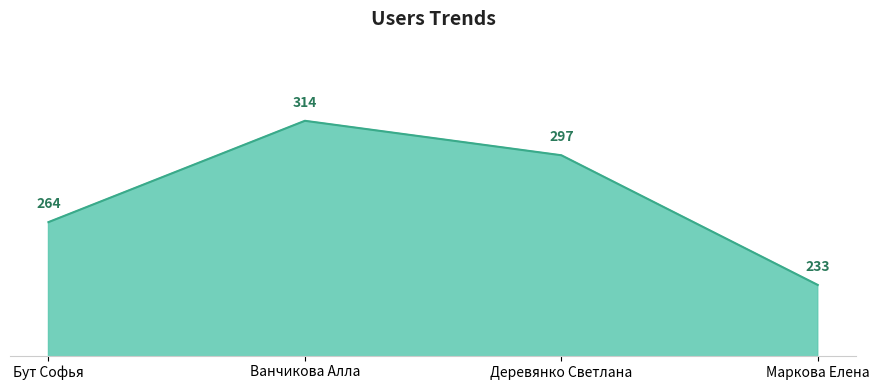

List the labels in order of value, smallest first.

Маркова Елена, Бут Софья, Деревянко Светлана, Ванчикова Алла